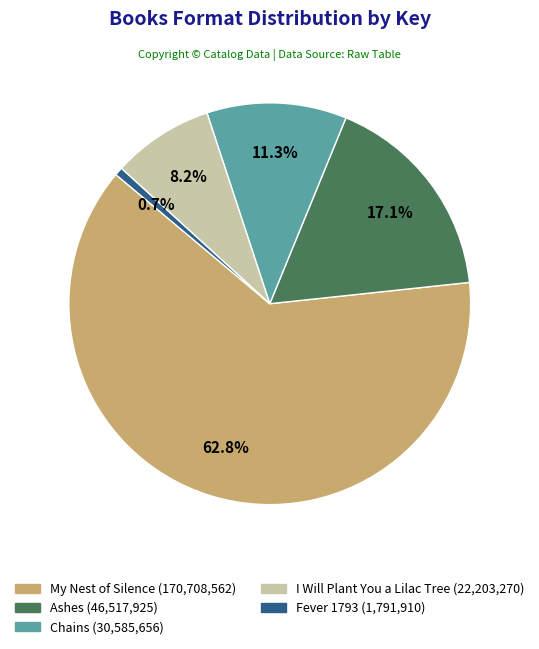

True or false: Chains accounts for 11% of the total.

True